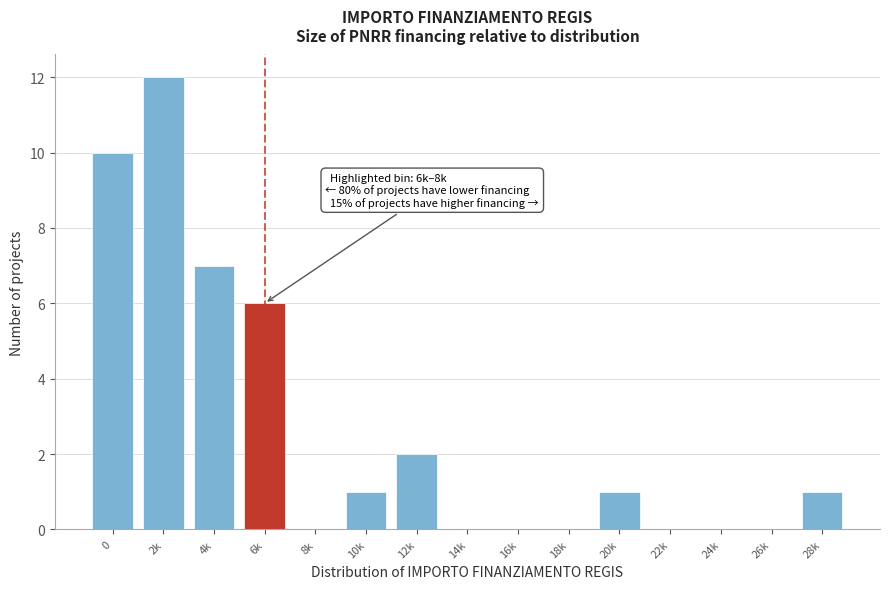

Reading left to right, what are all the values shown in this chart?

0=10	2k=12	4k=7	6k=6	8k=0	10k=1	12k=2	14k=0	16k=0	18k=0	20k=1	22k=0	24k=0	26k=0	28k=1